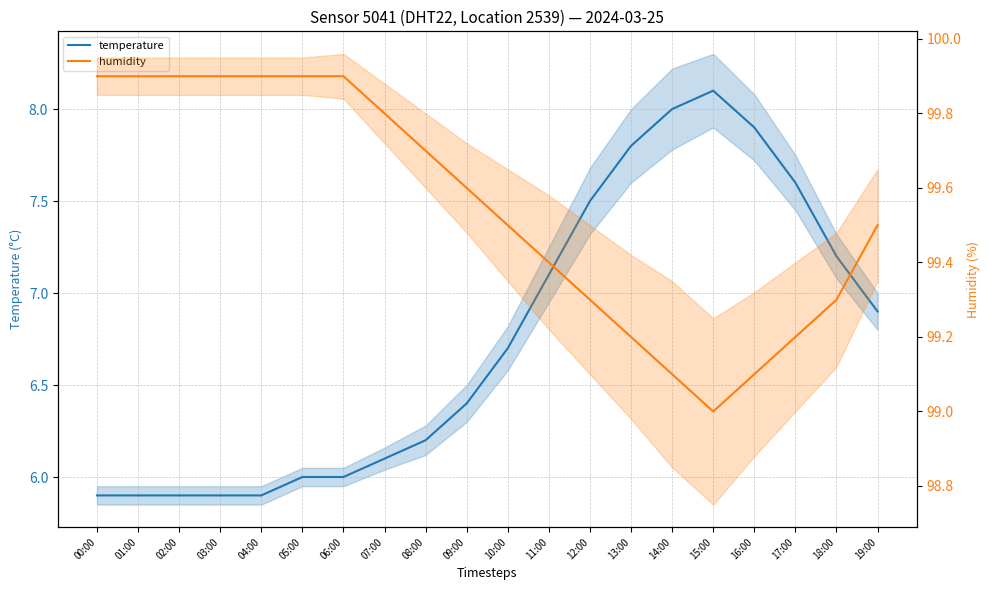

True or false: temperature and humidity intersect in this chart.

False